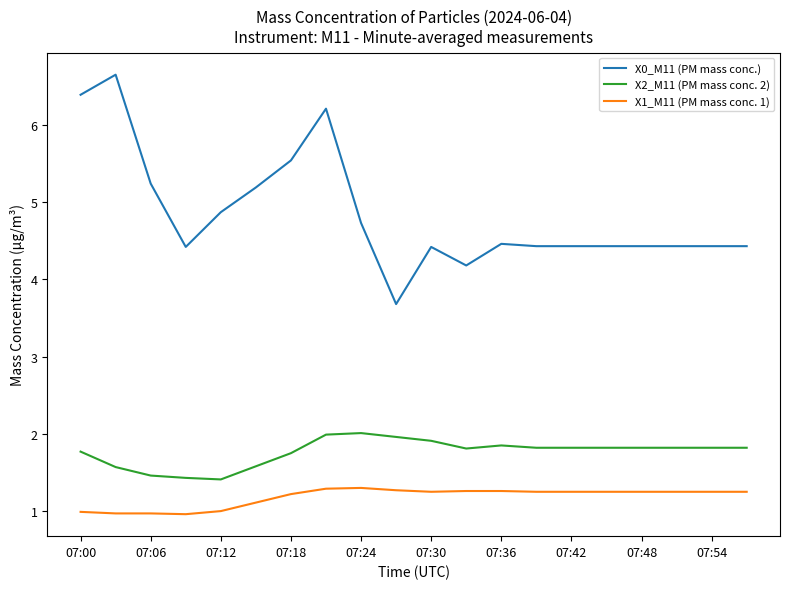

What is the difference between the maximum and minimum values in the X2_M11 (PM mass conc. 2) series?

0.6